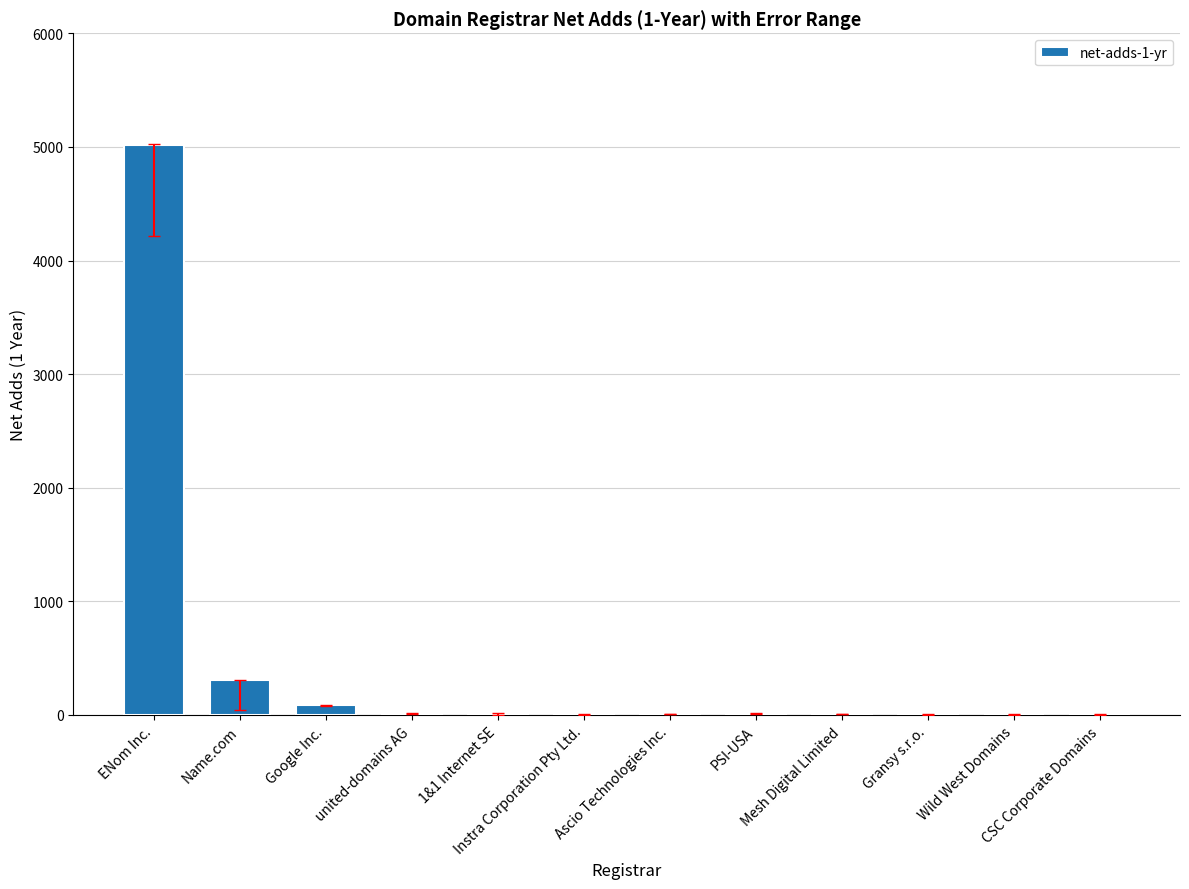

What is the sum of all values?

5479